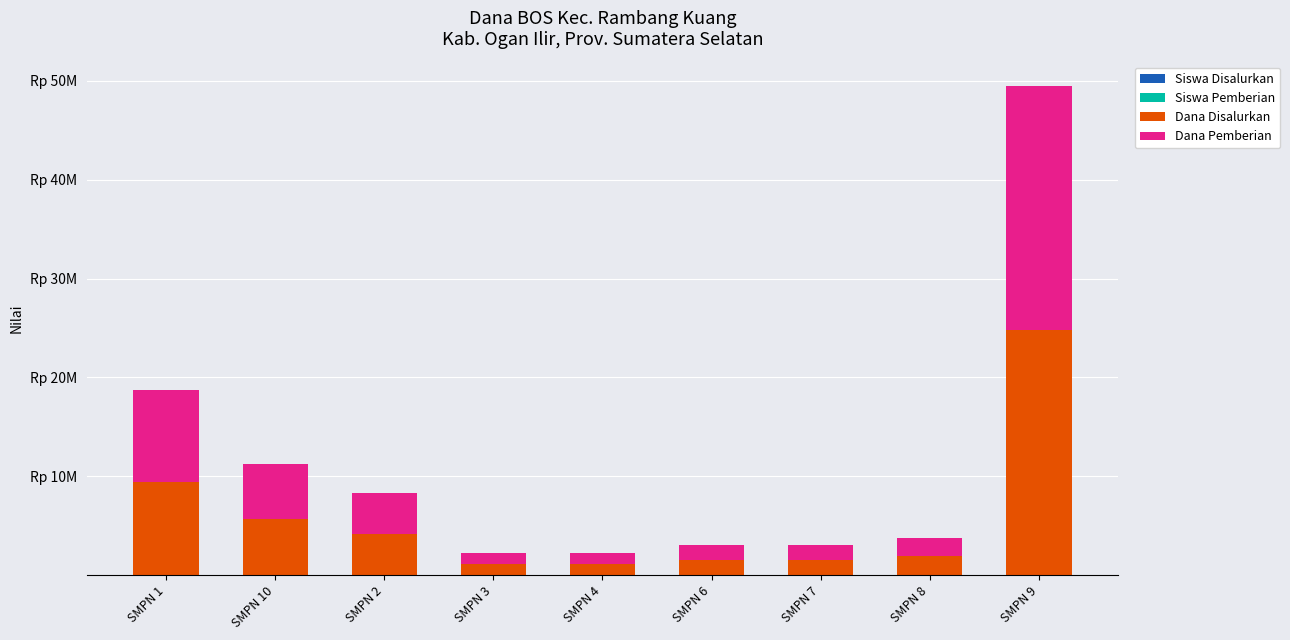

Are the bars horizontal?

No